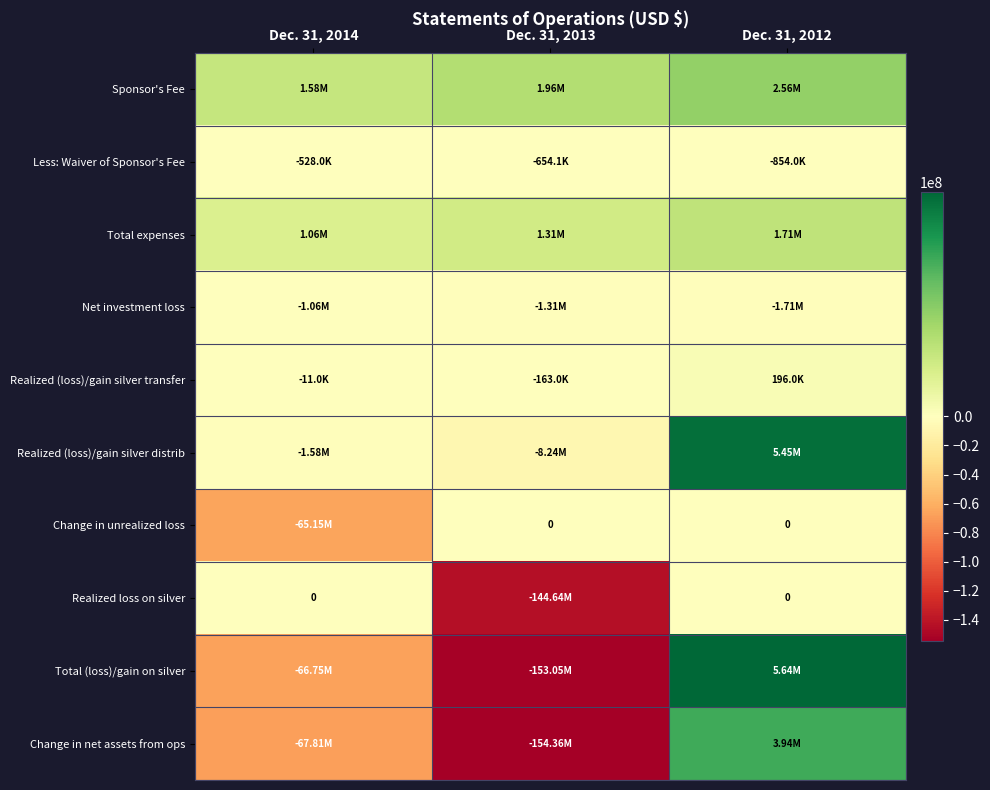

At how many categories does at least one series exceed -72749605?

3